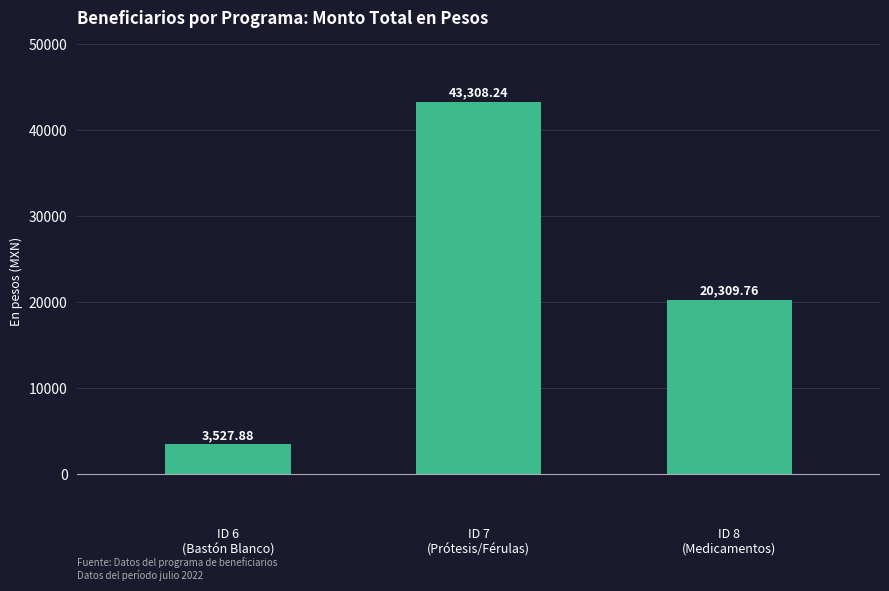

Does the chart contain stacked bars?

No